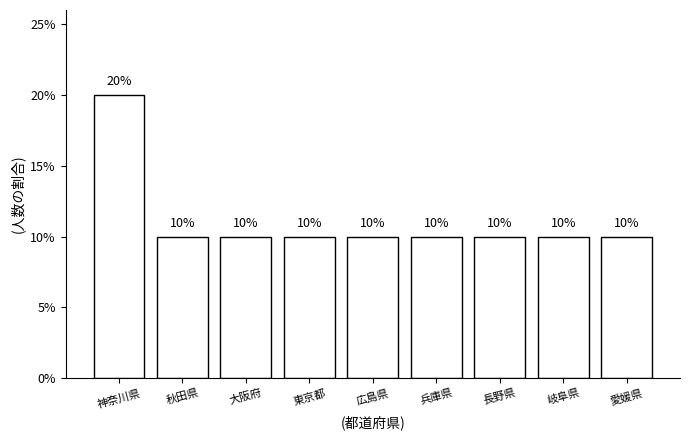

How many bars are there in total?

9